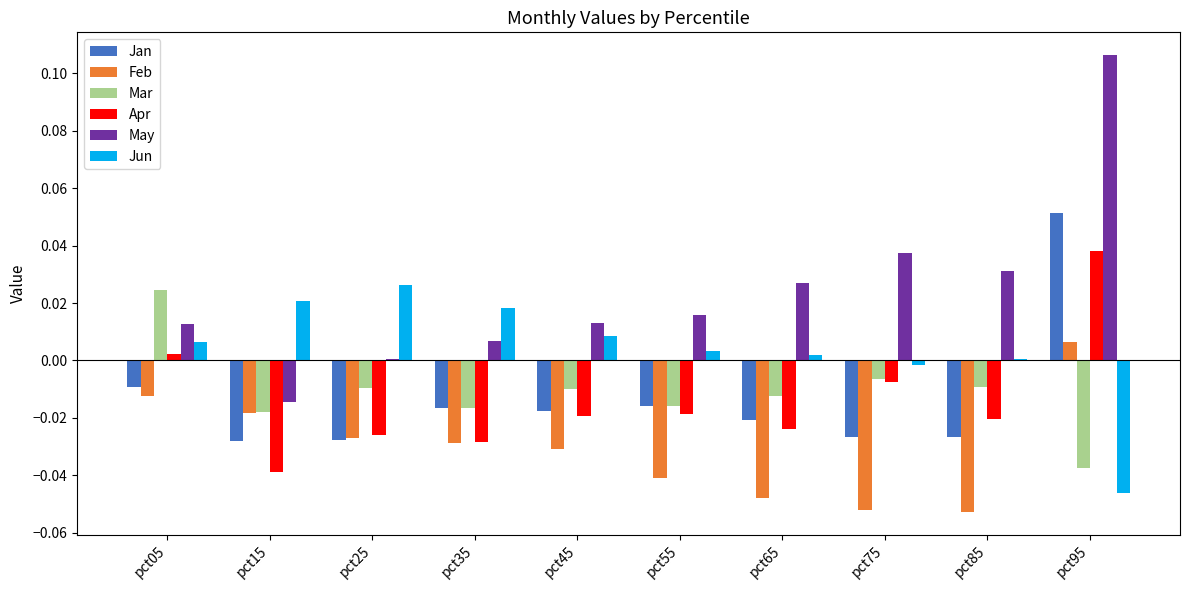

How many data points in Mar are above 0?

1